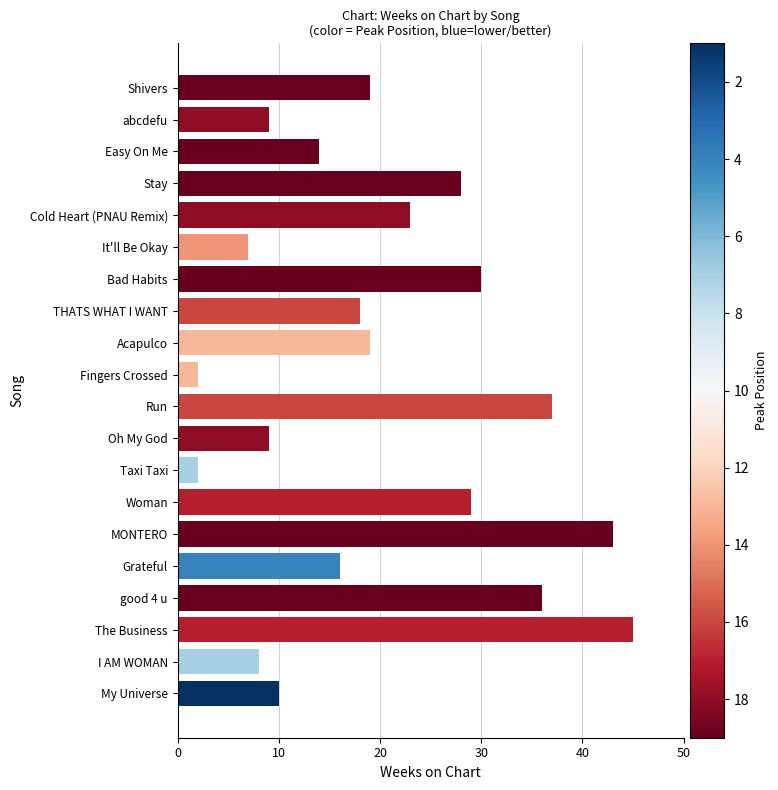

Reading top to bottom, extract all data points from this chart.

19	9	14	28	23	7	30	18	19	2	37	9	2	29	43	16	36	45	8	10